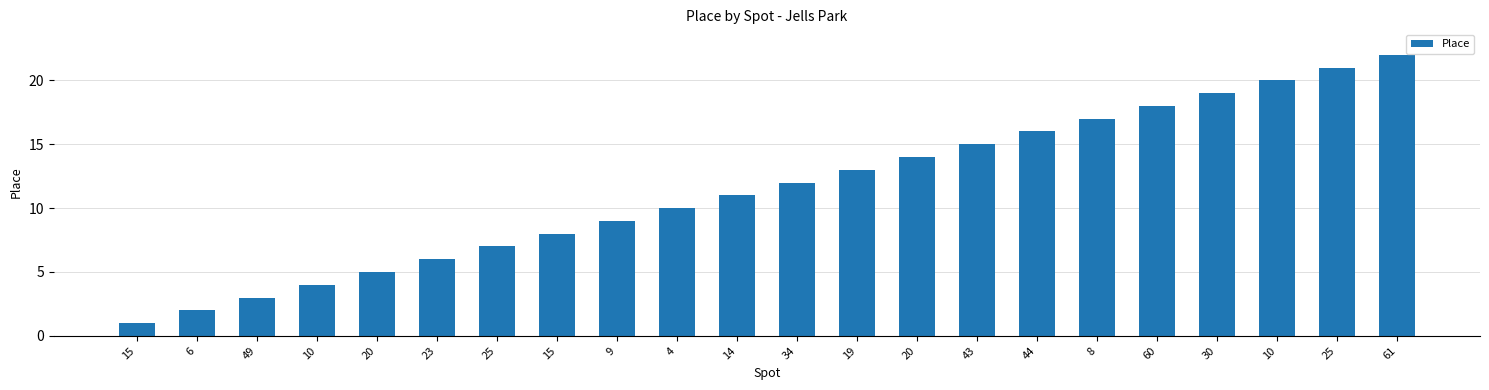

Rank the categories by value from highest to lowest.

61, 25, 10, 30, 60, 8, 44, 43, 20, 19, 34, 14, 4, 9, 15, 25, 23, 20, 10, 49, 6, 15